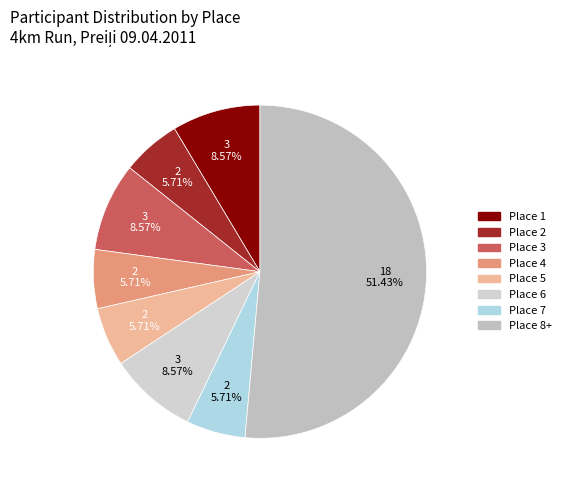

How many segments does this pie chart have?

8